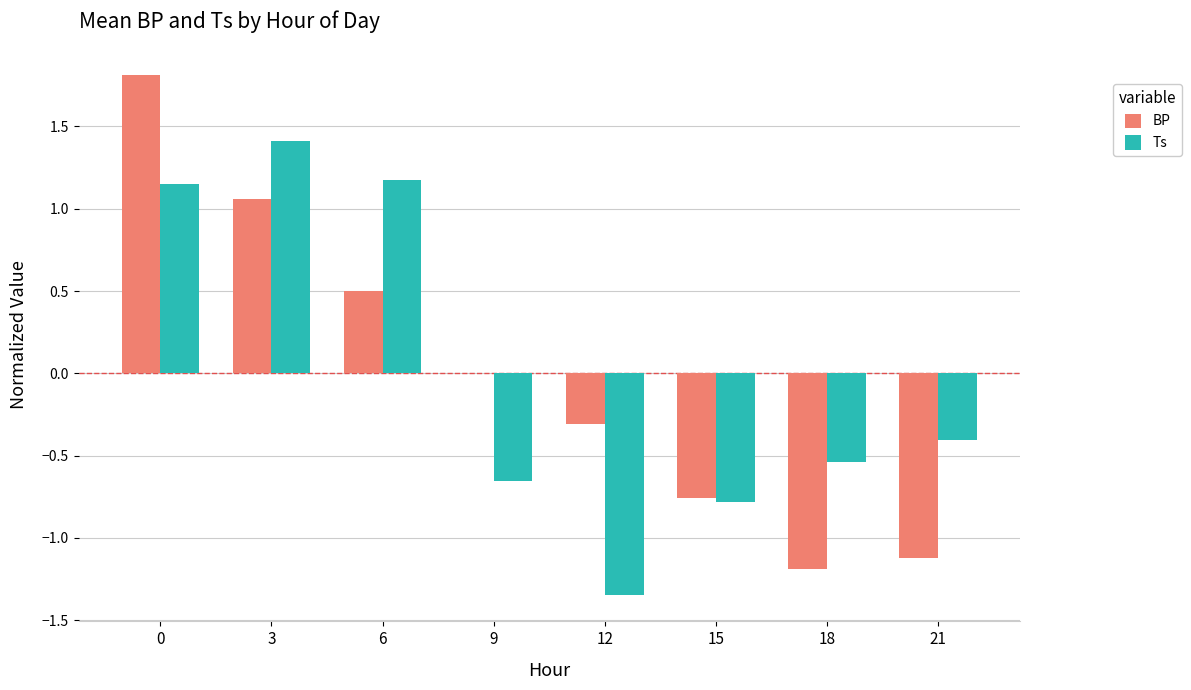

Count the number of data series in this chart.

2